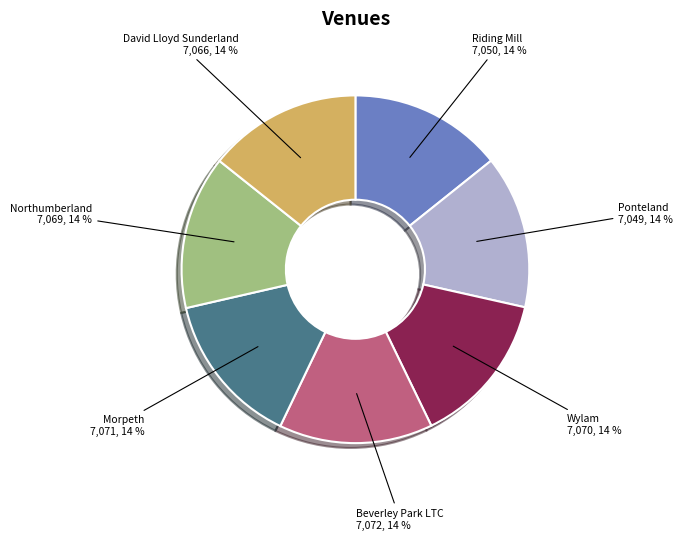

Count the number of slices in the pie.

7